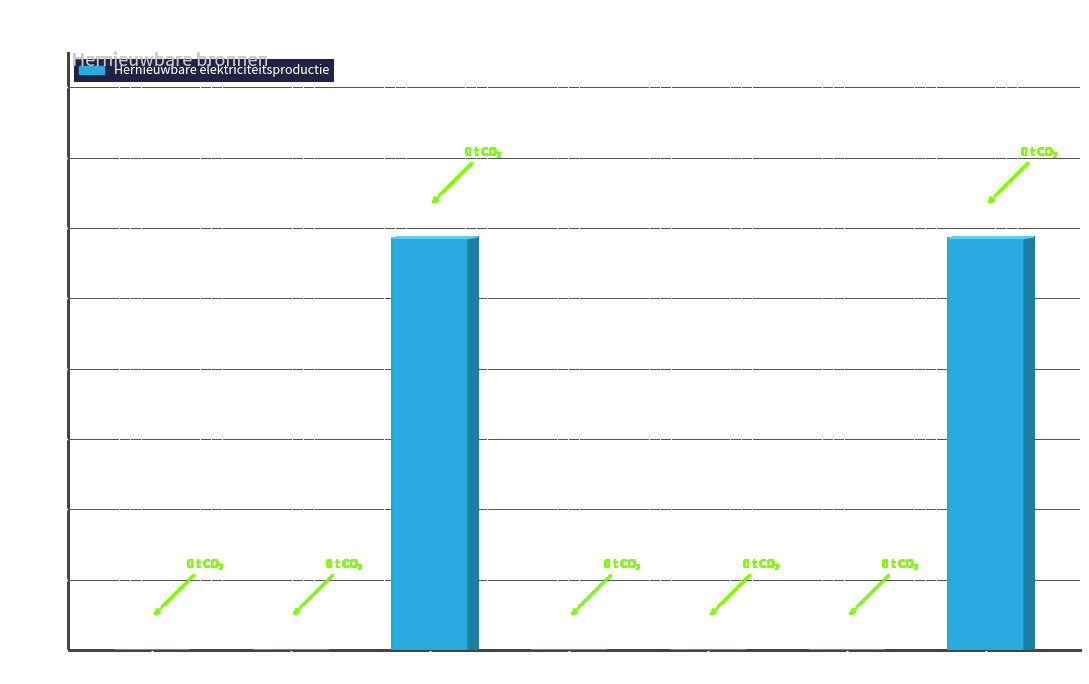

True or false: the data shows 0.0 at Waterkracht.

True